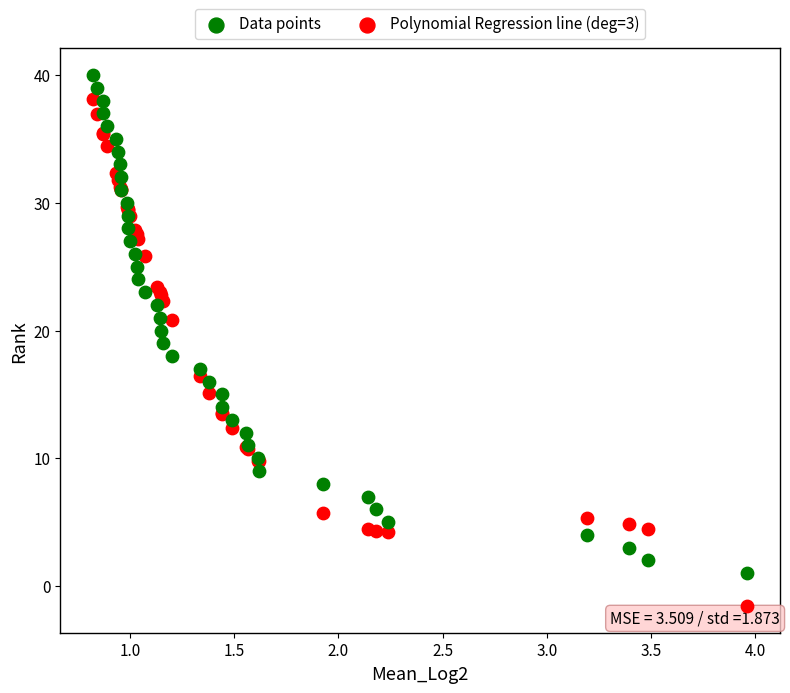

What are all the series names shown in the legend?

Data points, Polynomial Regression line (deg=3)